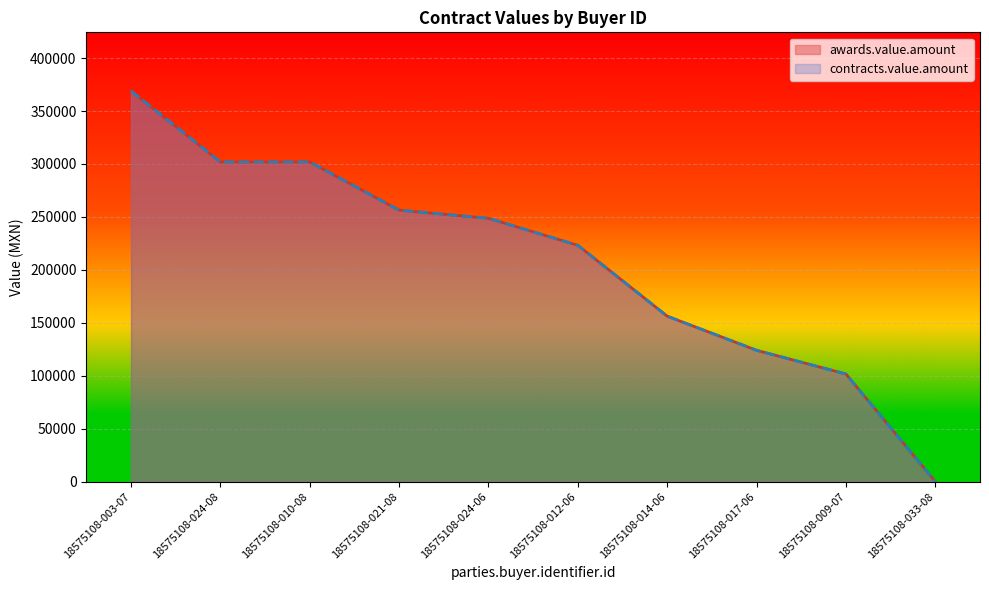

What is the total value across all series at 18575108-009-07?

203273.9